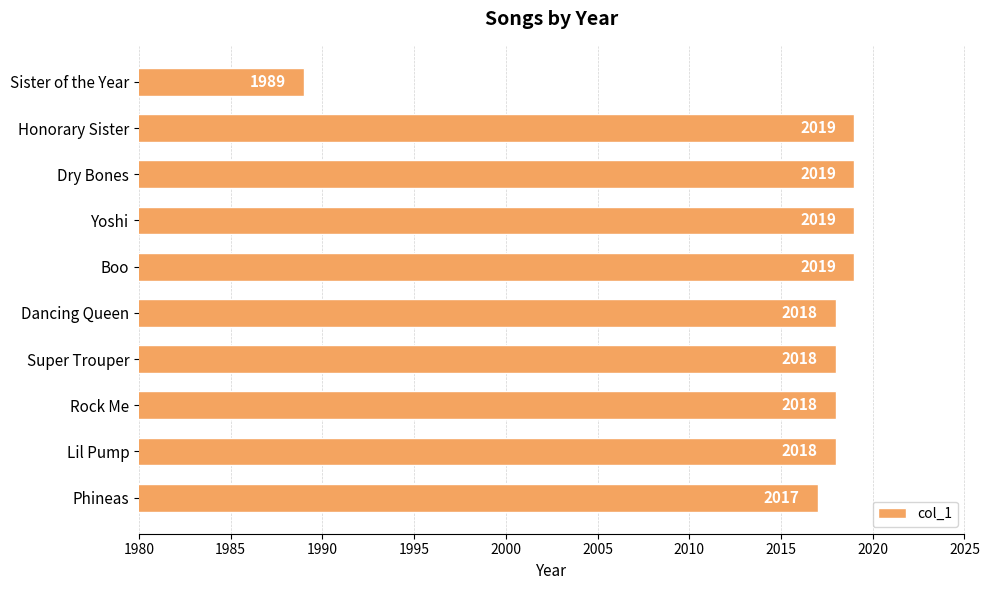

True or false: the data shows 2019 at Yoshi.

True